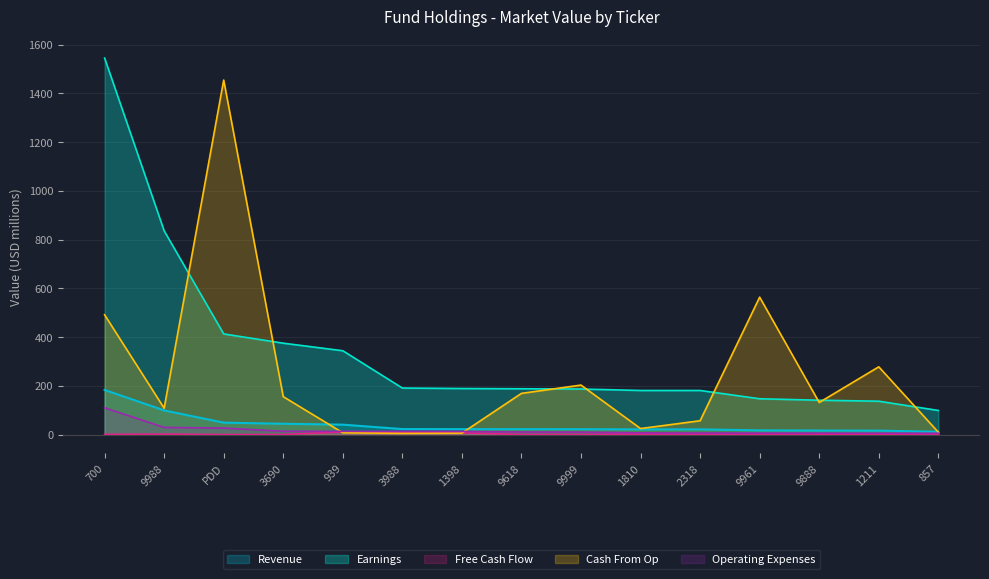

What is the average value of the Cash From Op series?

244.4